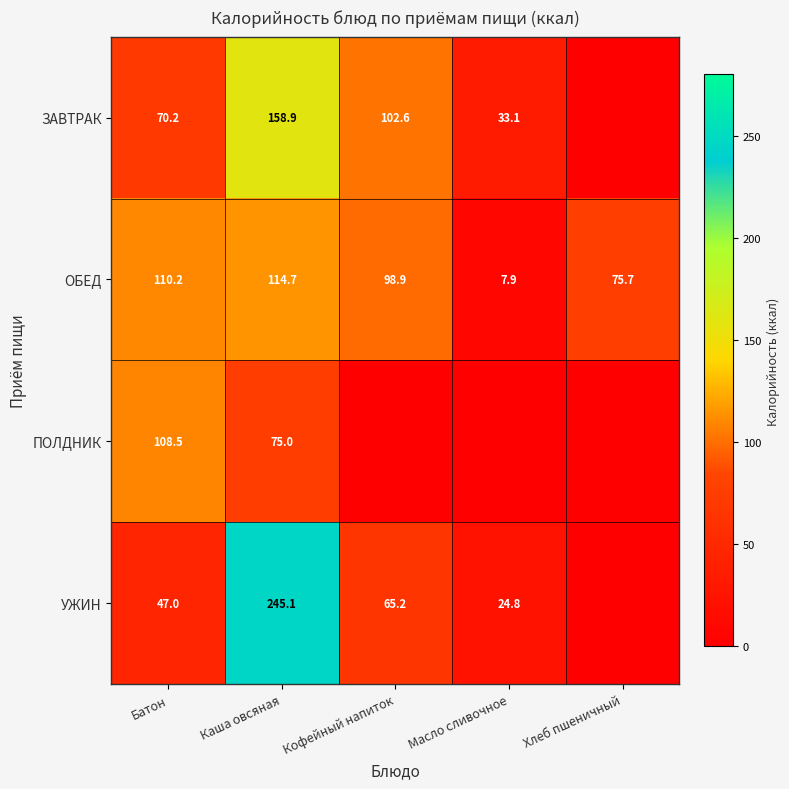

What is the difference between the highest and lowest values at Масло сливочное?

33.1